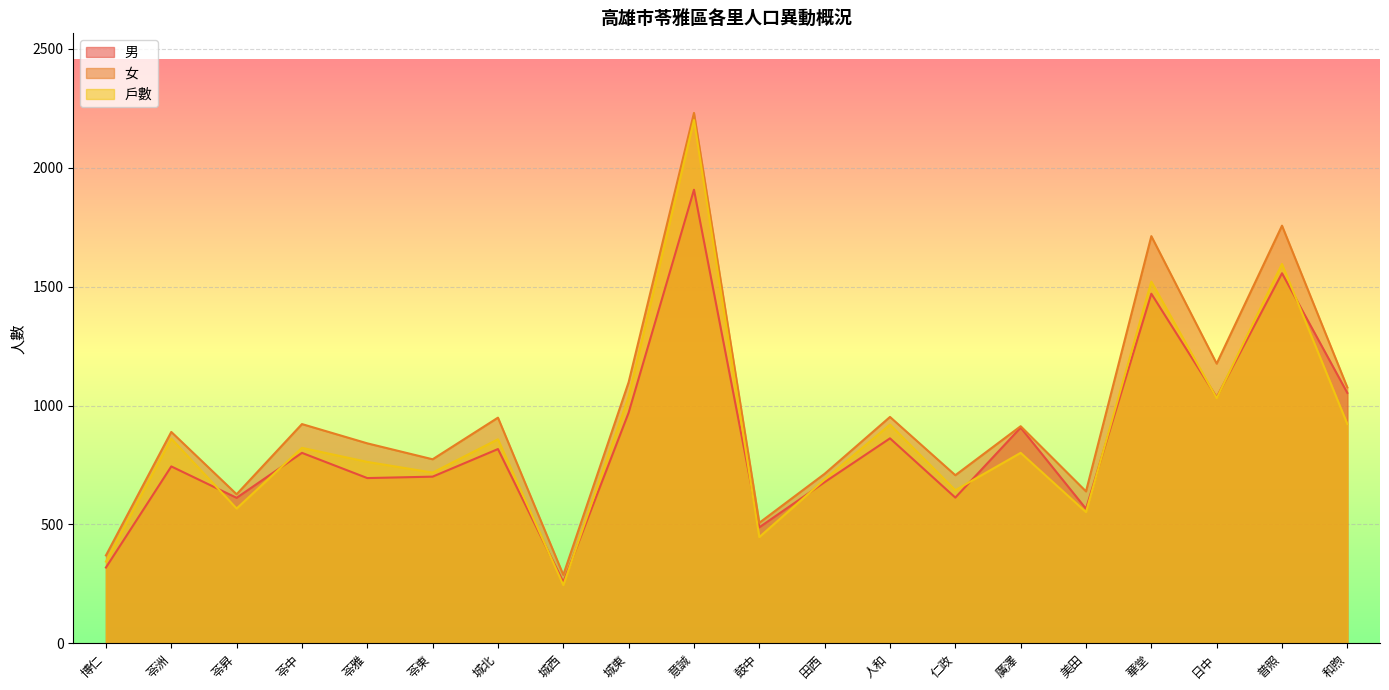

What is the value of the 女 point at the 13th from the left?

952